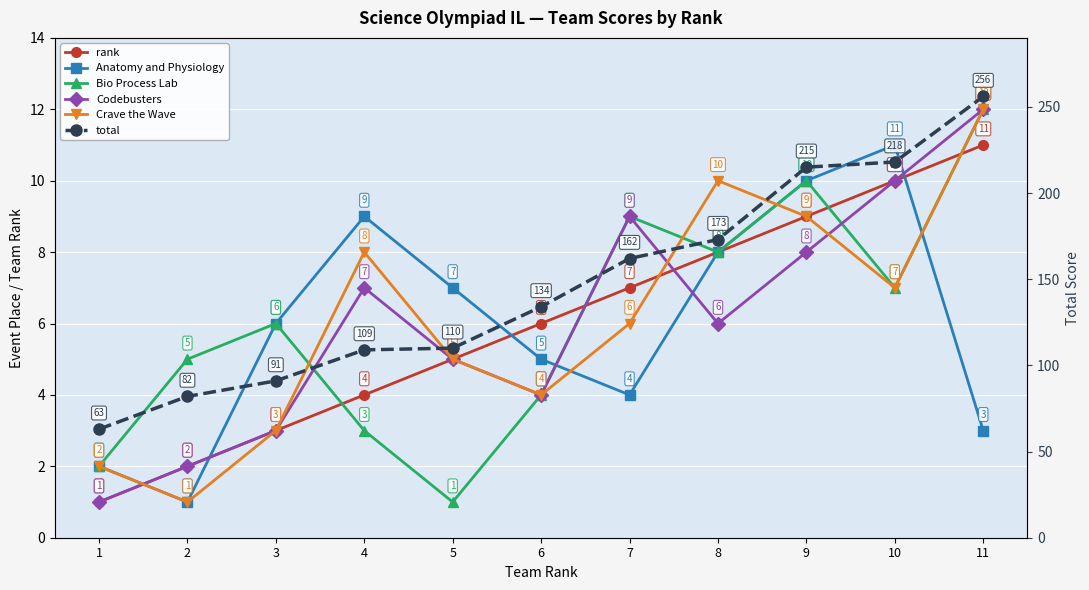

What are all the series names shown in the legend?

rank, Anatomy and Physiology, Bio Process Lab, Codebusters, Crave the Wave, total